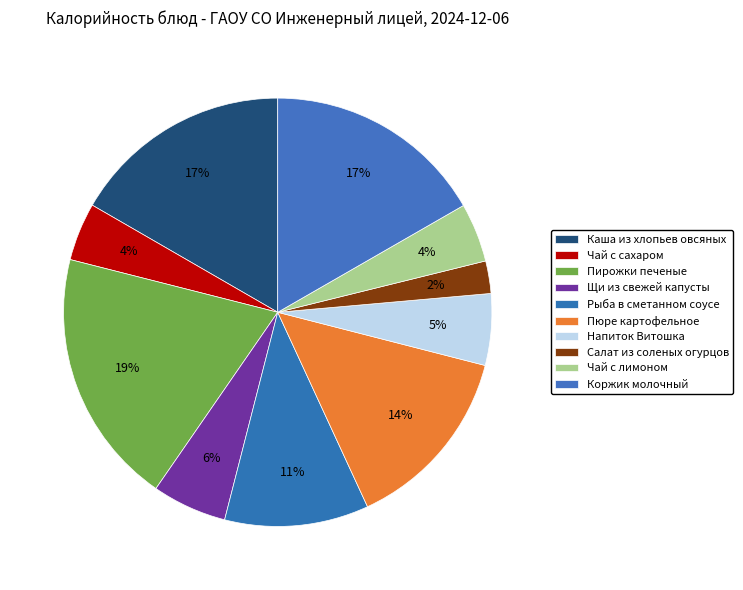

Which has a higher value, Пюре картофельное or Пирожки печеные?

Пирожки печеные